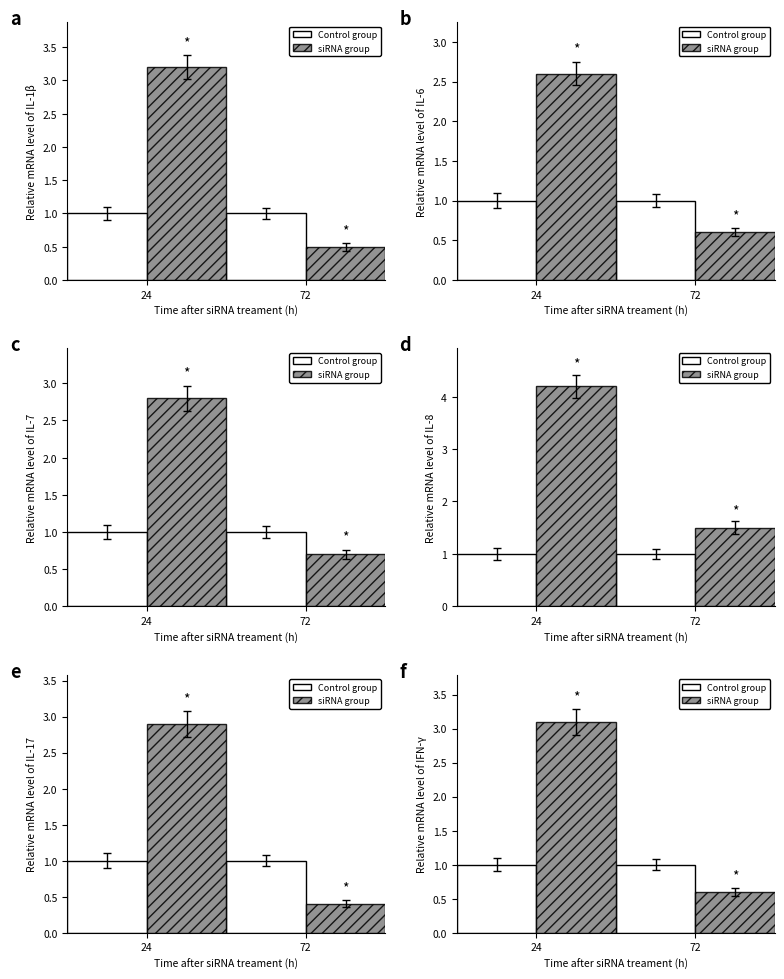

What is the value of the siRNA group bar at the 1st from the left?

3.1